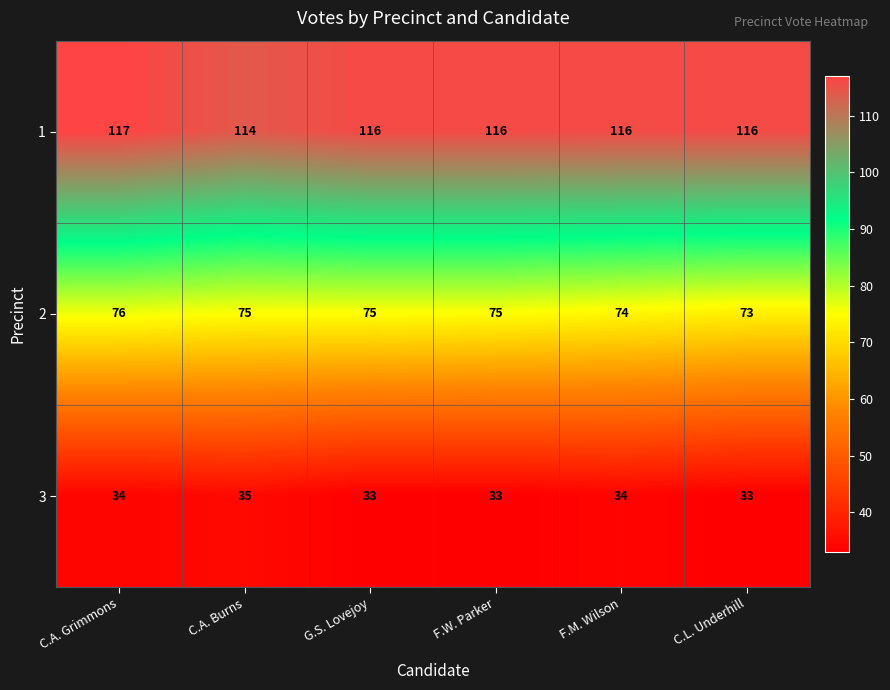

What is the minimum value shown in the chart?

33